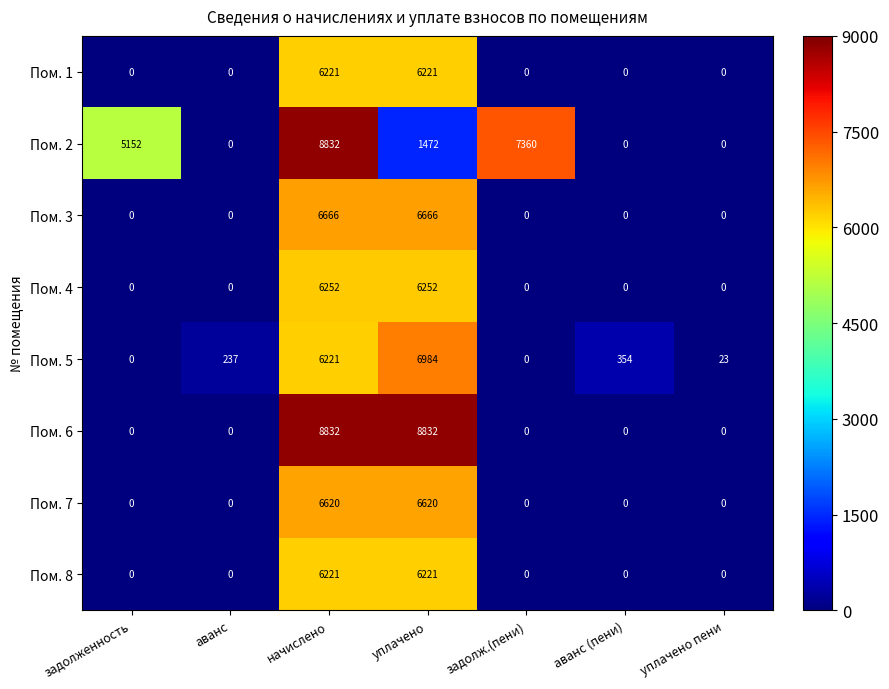

What is the greatest value displayed?

8832